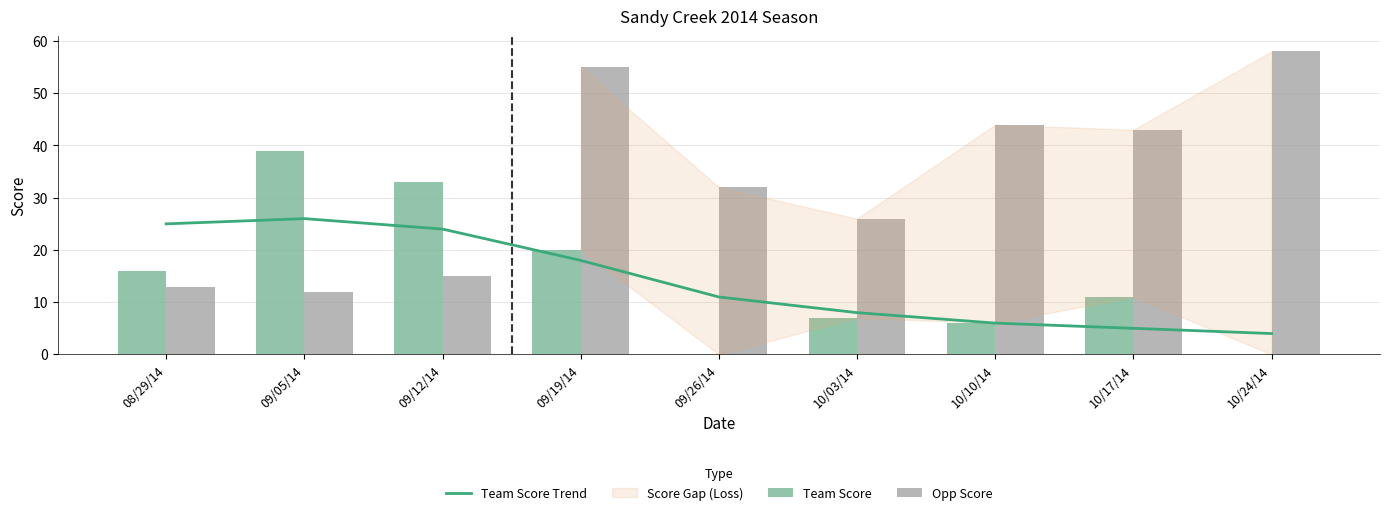

Which label corresponds to the smallest value in the chart?

09/26/14